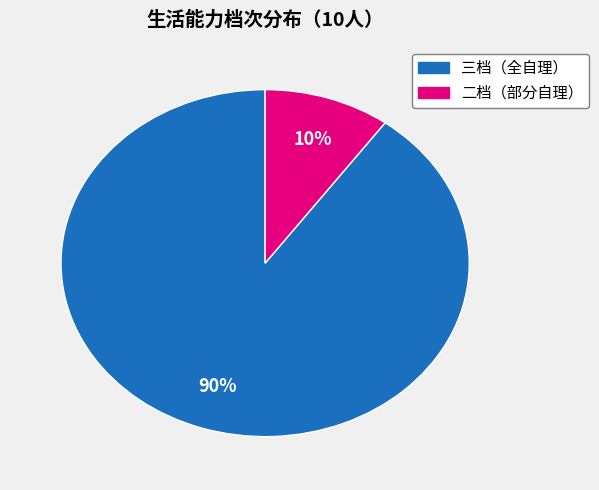

What is the majority slice?

三档（全自理）